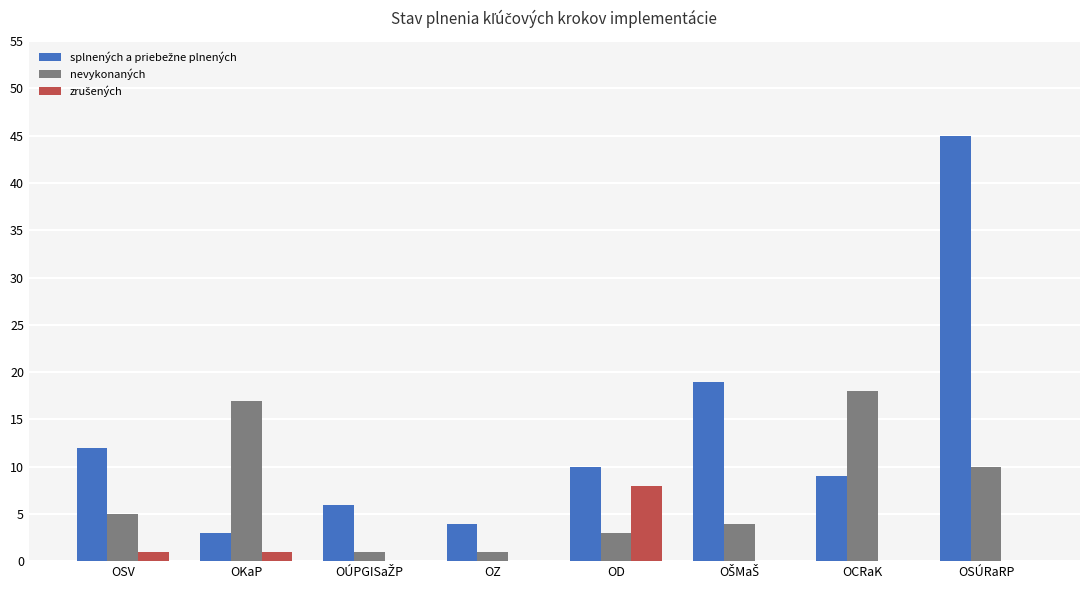

Which label corresponds to the largest value in the chart?

OSÚRaRP